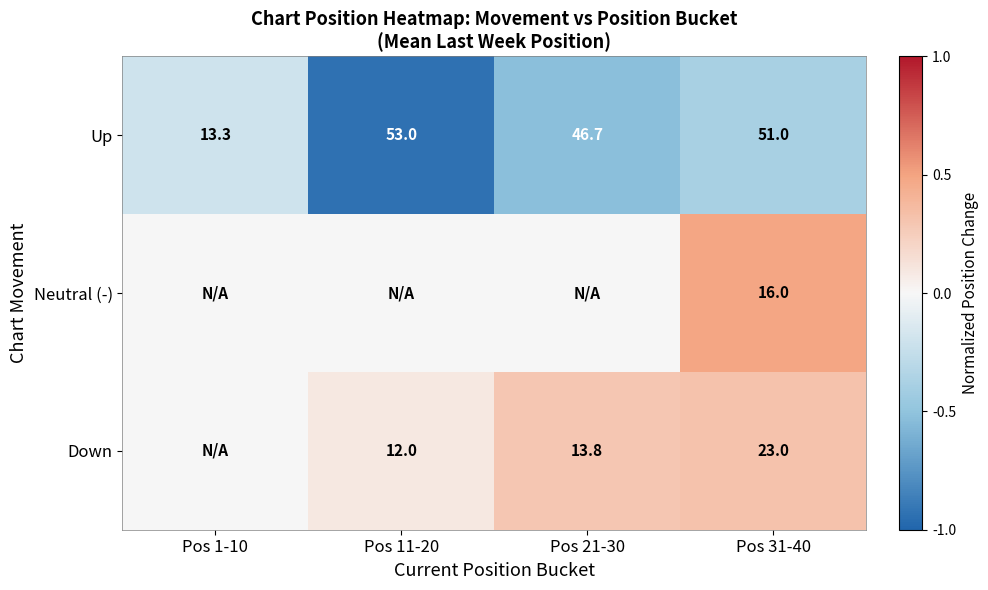

What is the difference between the maximum and minimum values in the Up series?

39.7